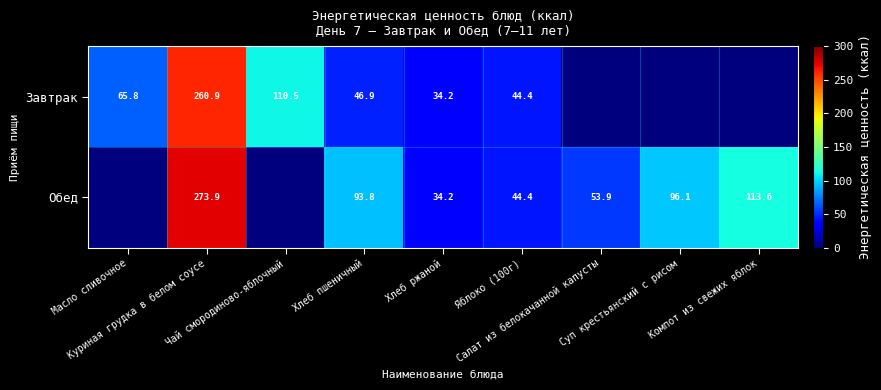

How many data points in Обед are less than 53?

4